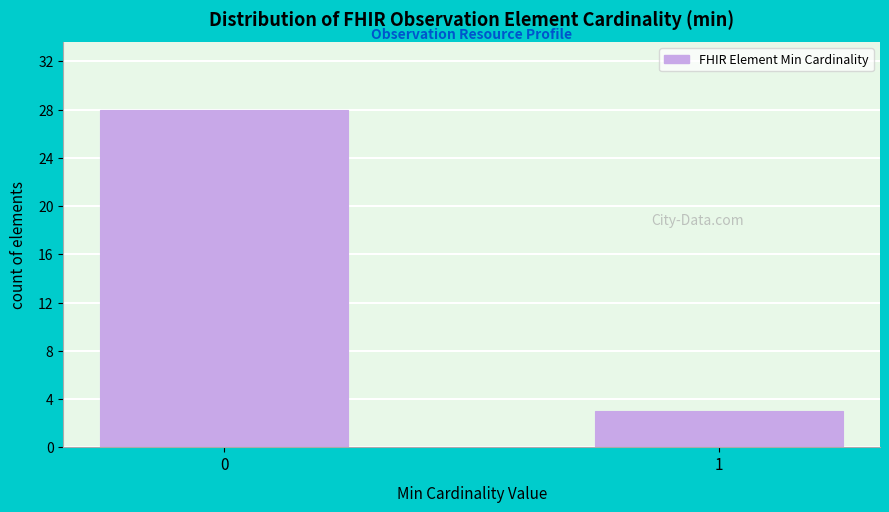

Reading left to right, extract all data points from this chart.

0=28	1=3